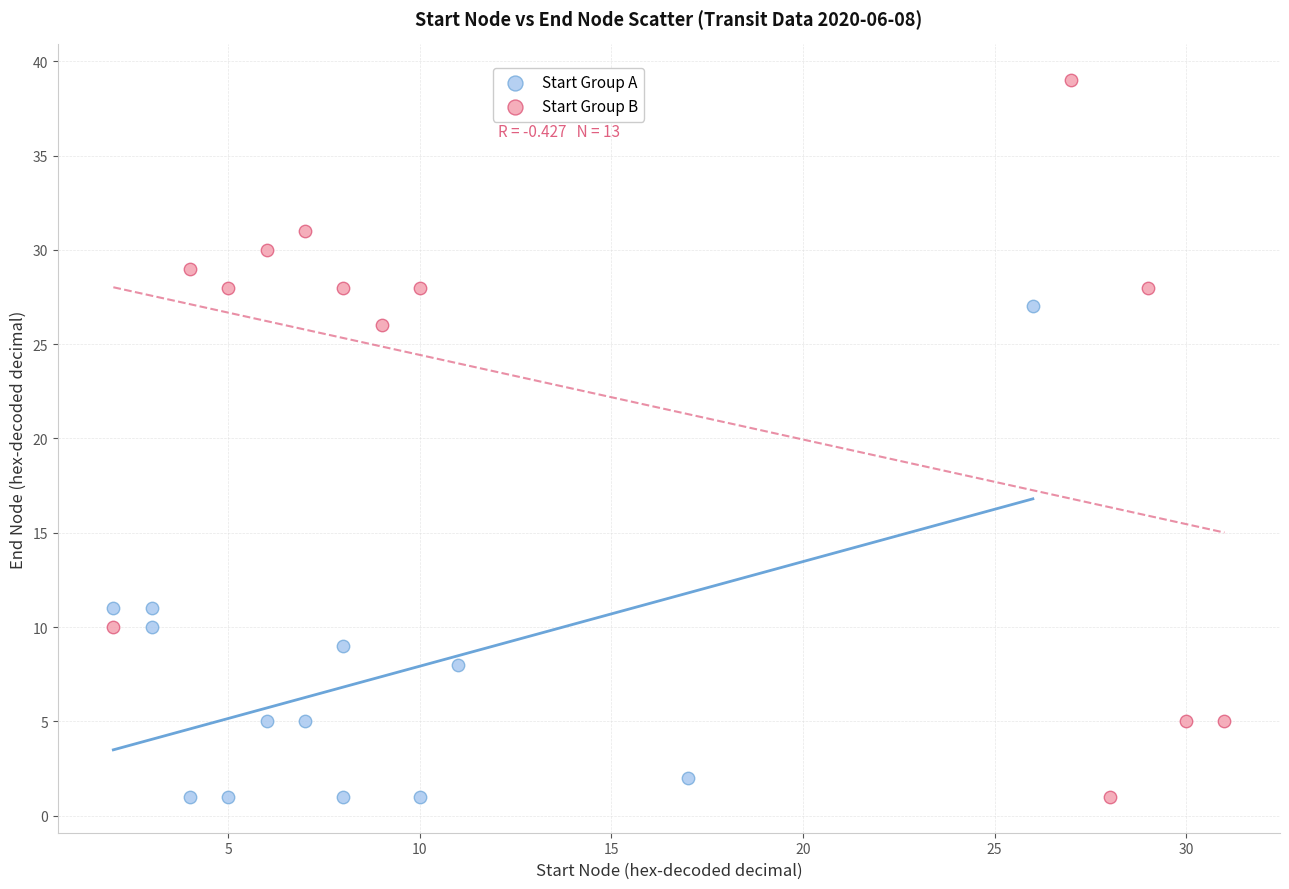

Which series contains the highest Y value?

Start Group B